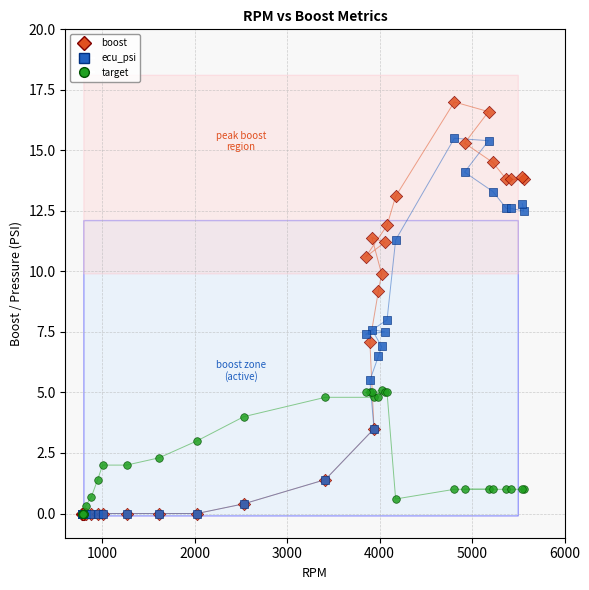

What are all the series names shown in the legend?

boost, ecu_psi, target